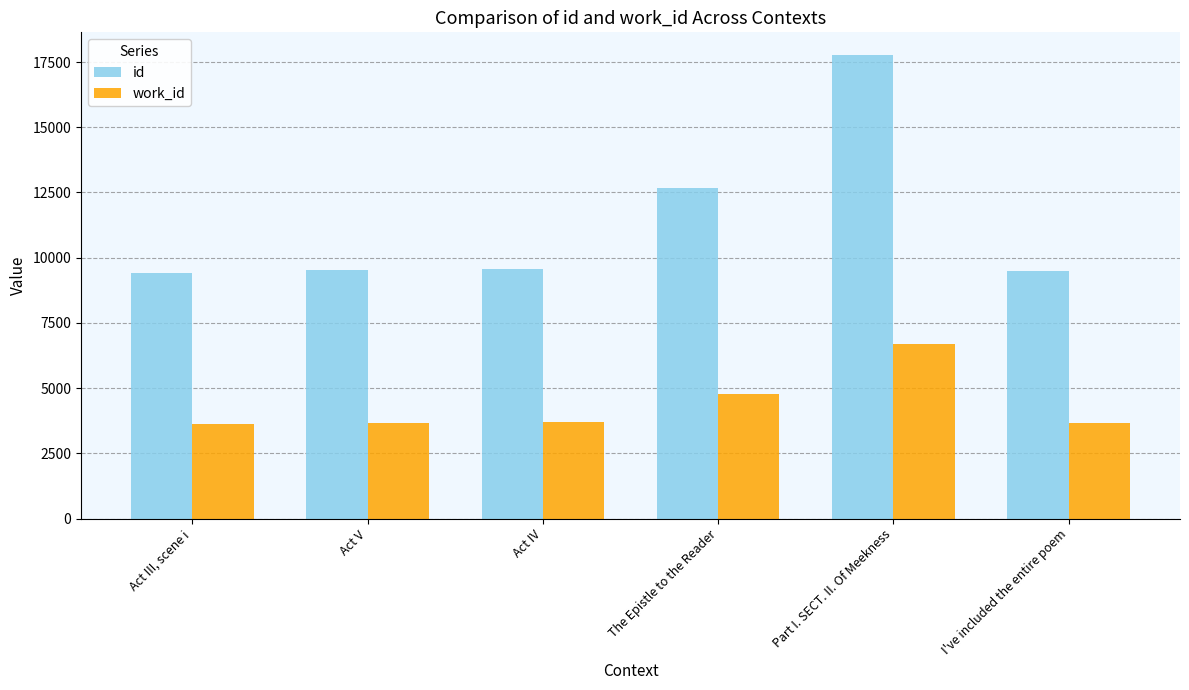

How many data points does each series have?

6